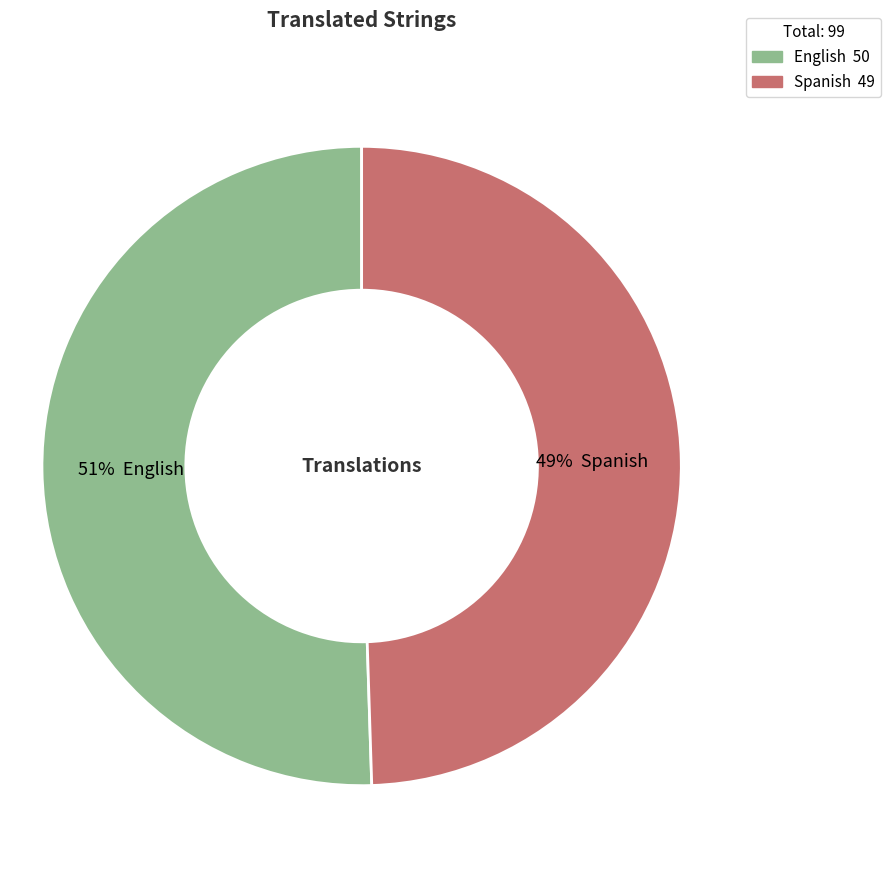

To the nearest percent, what portion does English represent?

51%